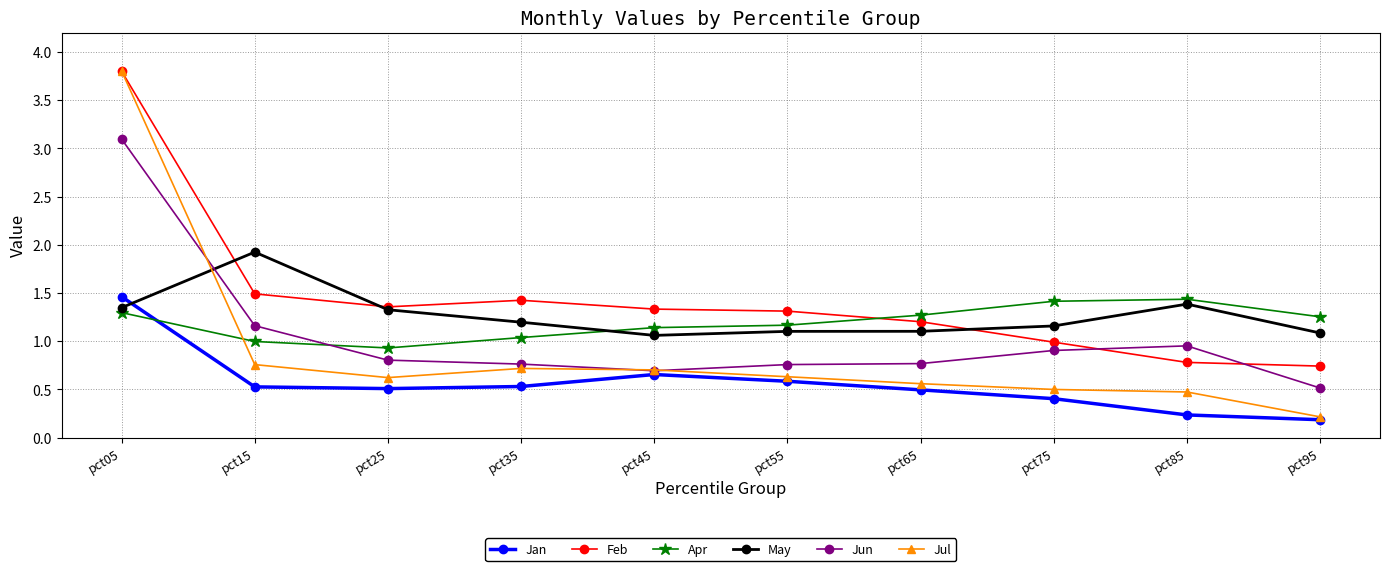

At which category does the chart reach its peak across all series?

pct05